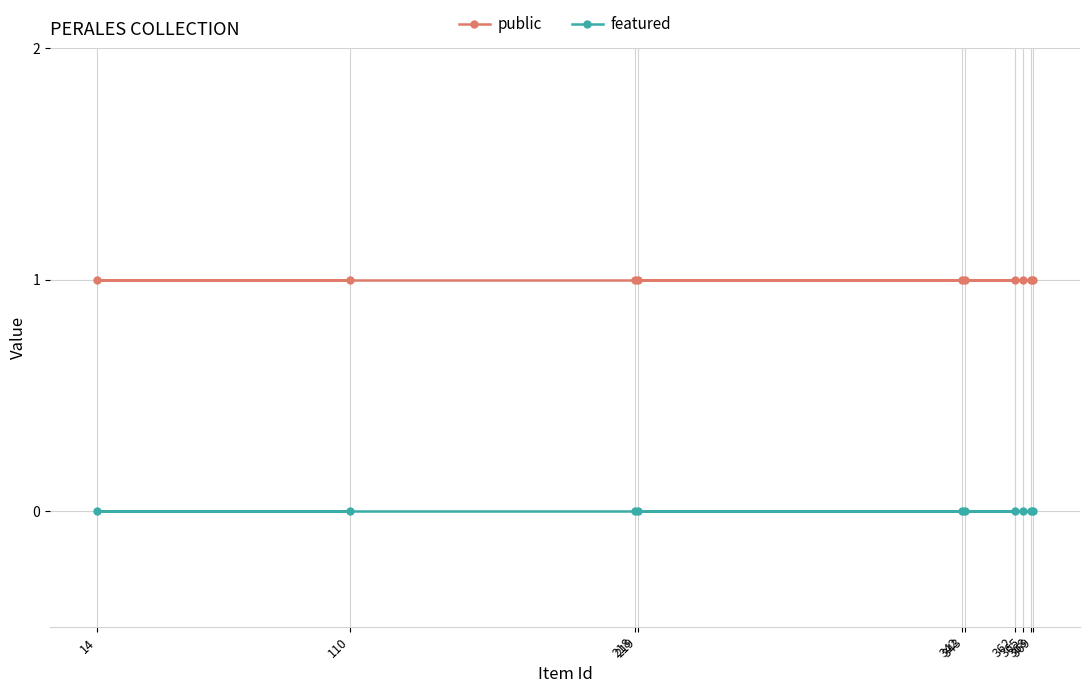

At how many categories does at least one series exceed 0?

10